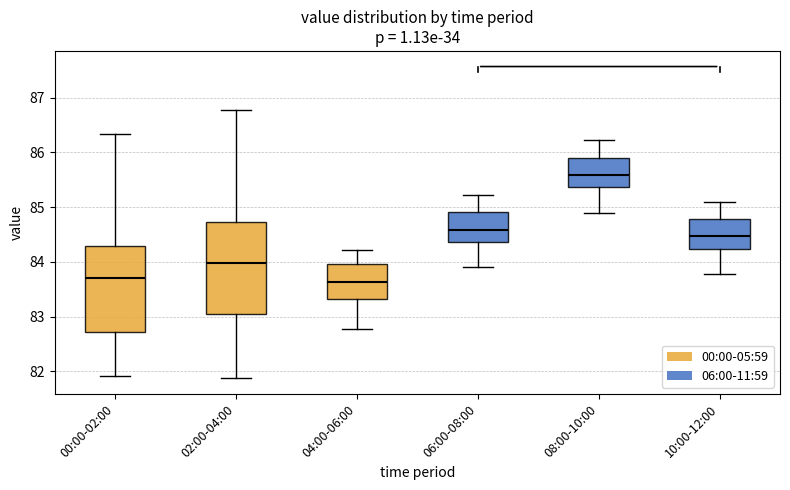

Reading left to right, read every box against the y-axis: the position of its median line, the range the box covers, and the ends of its whiskers. The values are not printed on the chart, so give them approximately, as read against the axis.

00:00-02:00: median 83.7, box 82.7 to 84.3, whiskers 81.9 to 86.3
02:00-04:00: median 84.0, box 83.1 to 84.7, whiskers 81.9 to 86.8
04:00-06:00: median 83.6, box 83.3 to 84.0, whiskers 82.8 to 84.2
06:00-08:00: median 84.6, box 84.4 to 84.9, whiskers 83.9 to 85.2
08:00-10:00: median 85.6, box 85.4 to 85.9, whiskers 84.9 to 86.2
10:00-12:00: median 84.5, box 84.2 to 84.8, whiskers 83.8 to 85.1